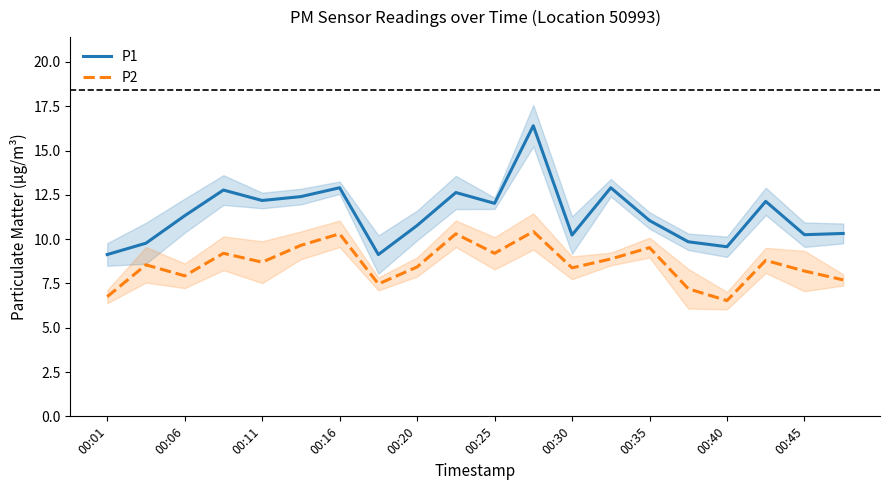

What are all the series names shown in the legend?

P1, P2